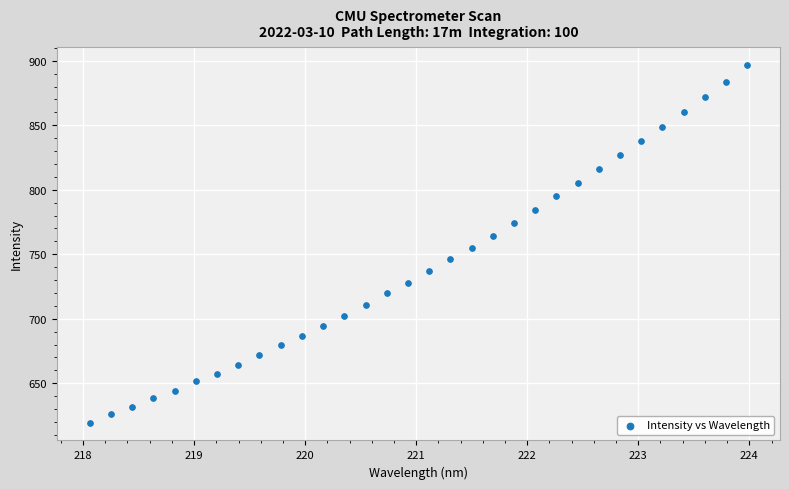

What is the range of X values (max minus min)?

5.9